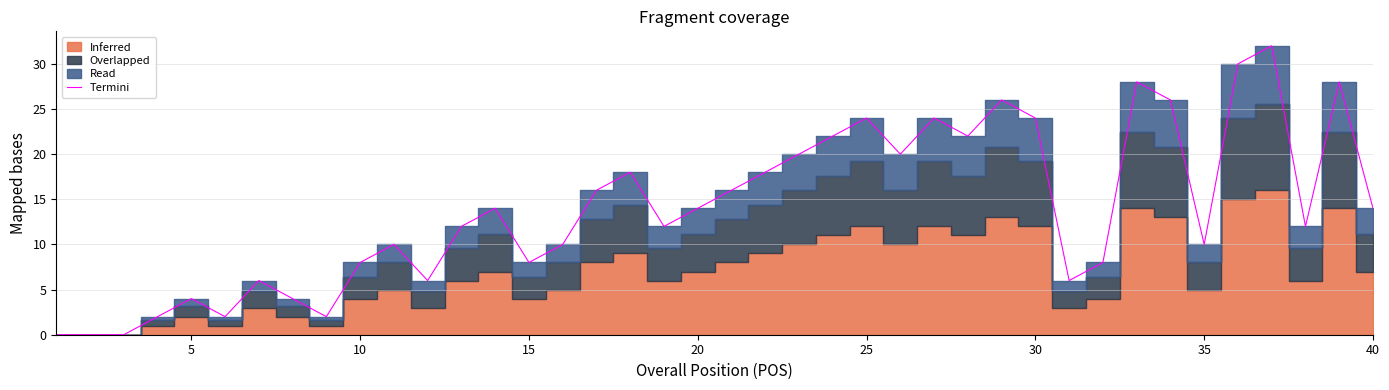

True or false: there are more than 0 points higher than both neighbors.

True